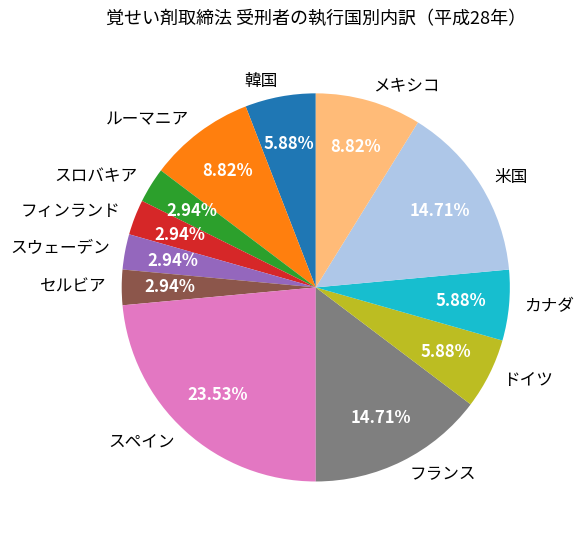

Is the sum of セルビア and 韓国 greater than half?

No